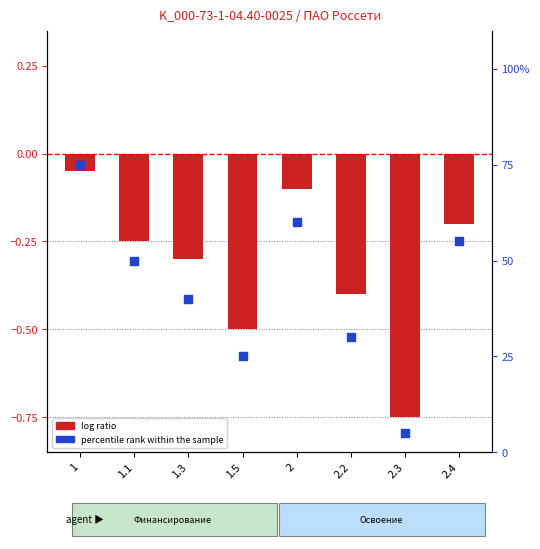

Which series contains the highest Y value?

percentile rank within the sample